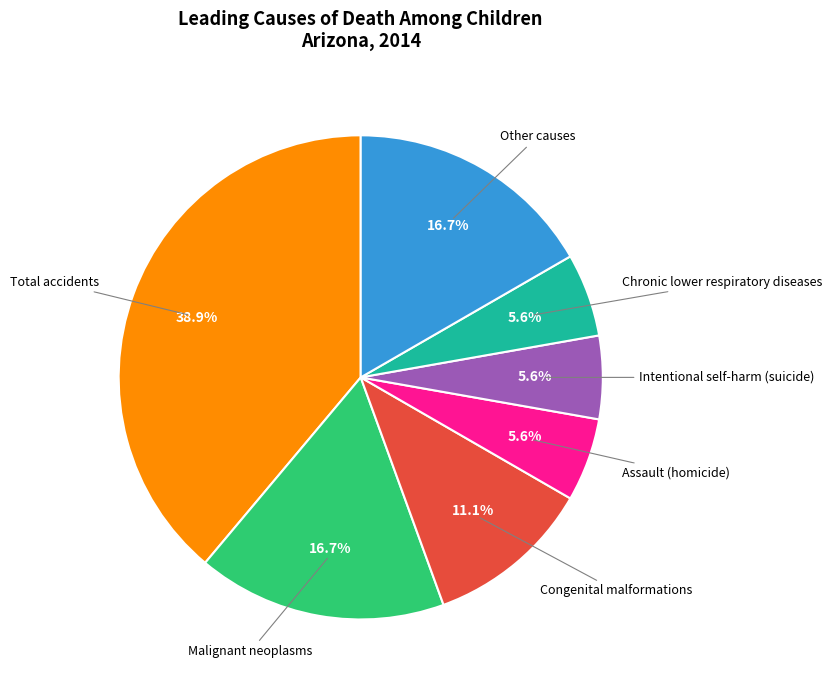

Is there any slice that represents more than half of the pie?

No